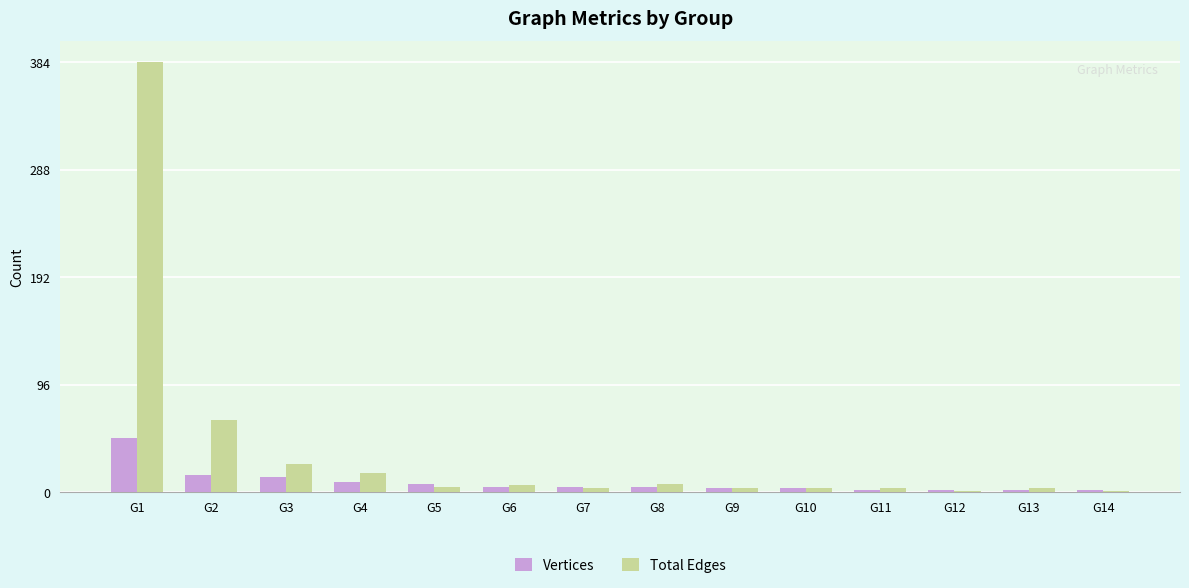

Which series has the largest total across all categories?

Total Edges